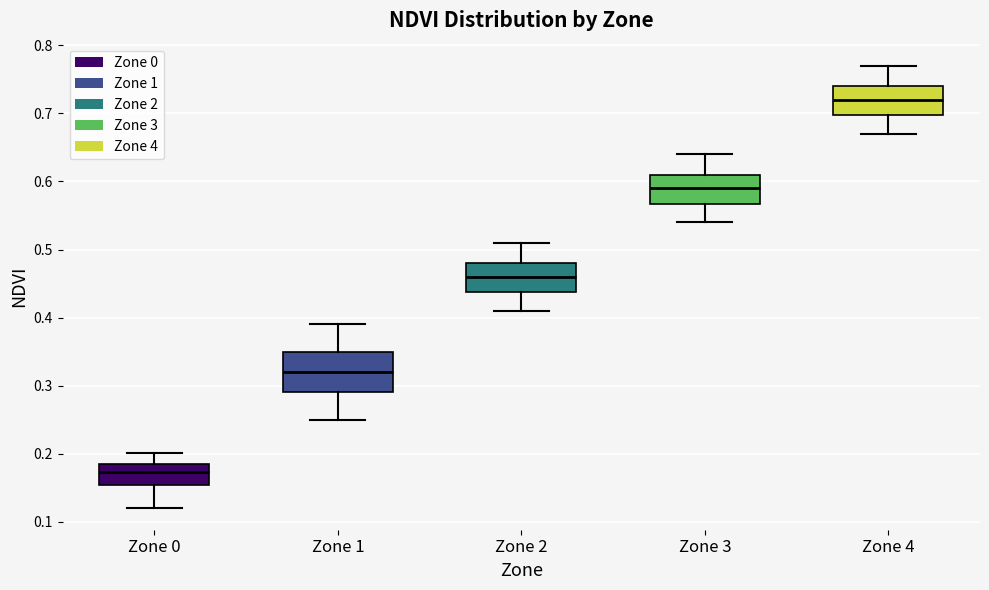

Which box is the tallest, from its lower edge to its upper edge?

Zone 1